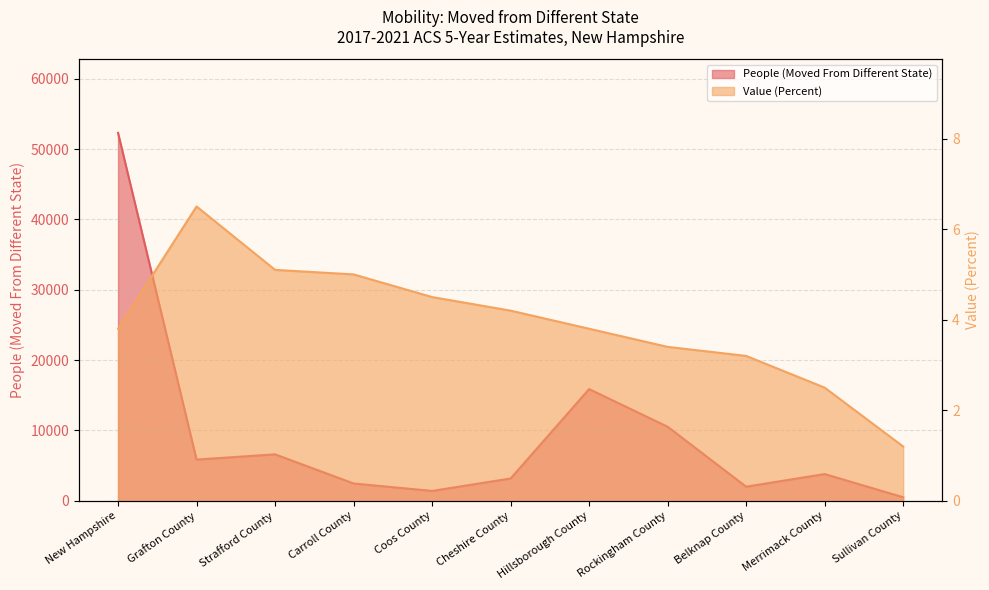

Rank the series at Cheshire County from highest to lowest value.

People (Moved From Different State), Value (Percent)